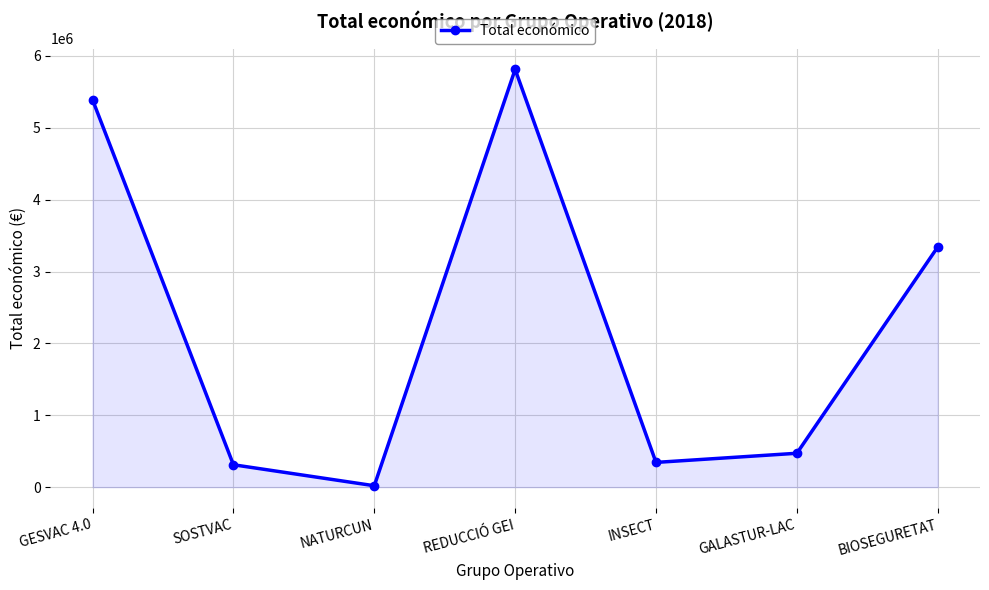

Approximately how many times larger is the value at BIOSEGURETAT compared to GESVAC 4.0?

0.6